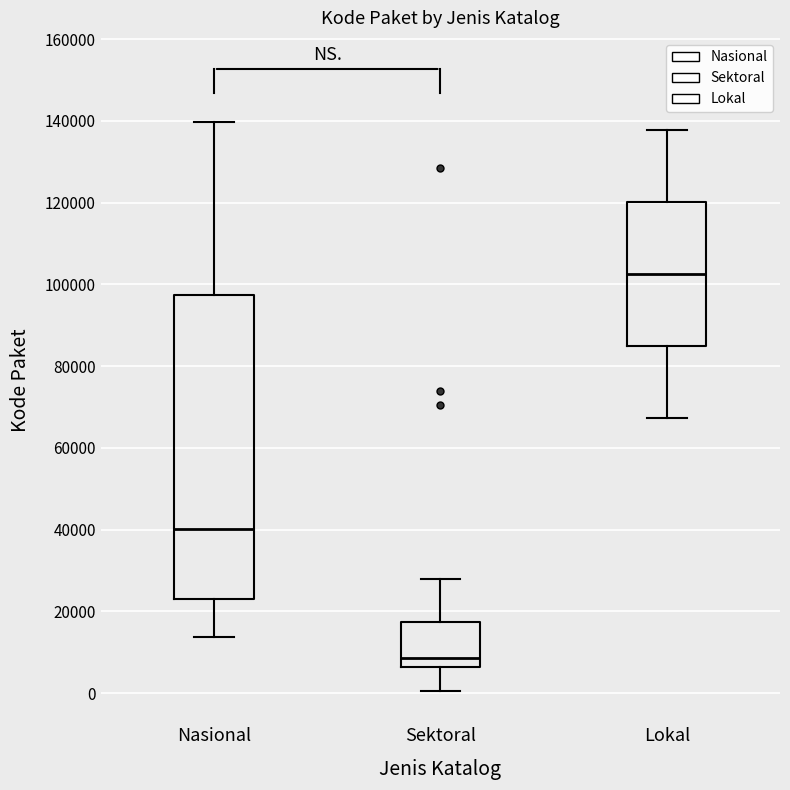

Reading left to right, read every box against the y-axis: the position of its median line, the range the box covers, and the ends of its whiskers. The values are not printed on the chart, so give them approximately, as read against the axis.

Nasional: median 40000, box 22000 to 98000, whiskers 14000 to 140000
Sektoral: median 8000, box 6000 to 18000, whiskers 0 to 28000
Lokal: median 102000, box 84000 to 120000, whiskers 68000 to 138000